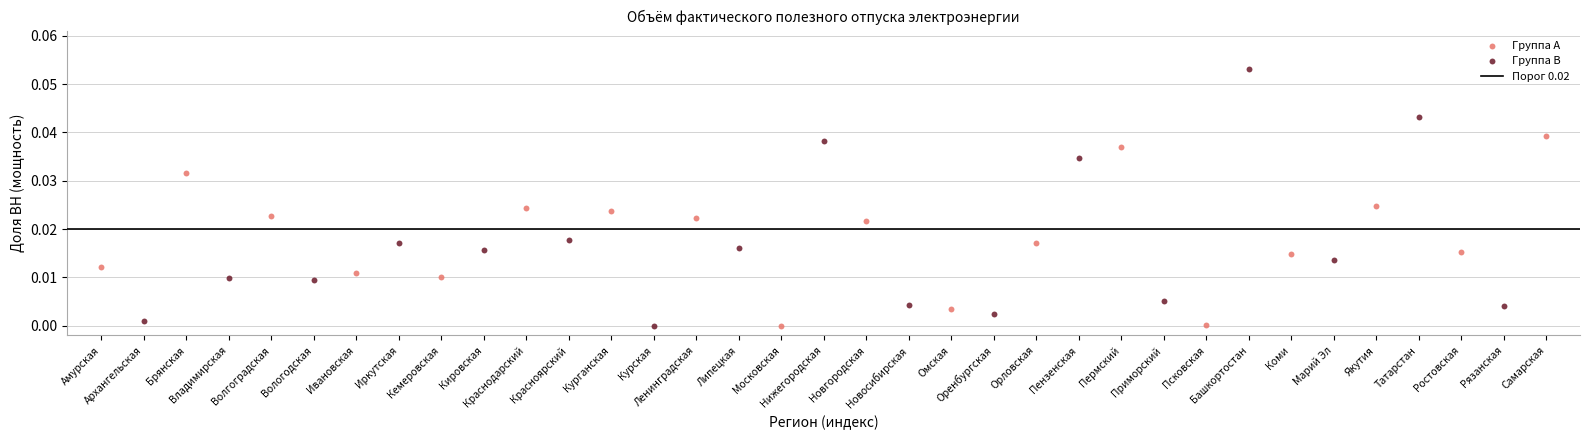

Which series has the largest Y range (max minus min)?

Группа B